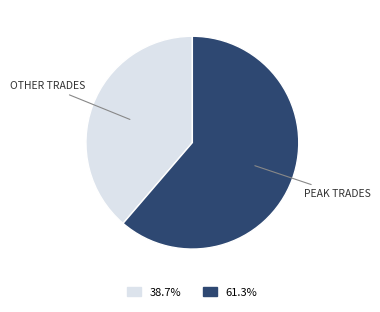

Does any single category account for the majority?

Yes